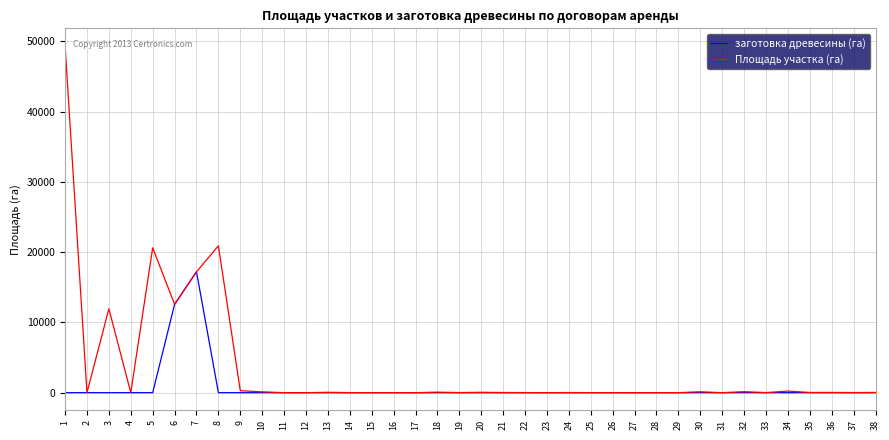

What is the greatest value displayed?

49403.0